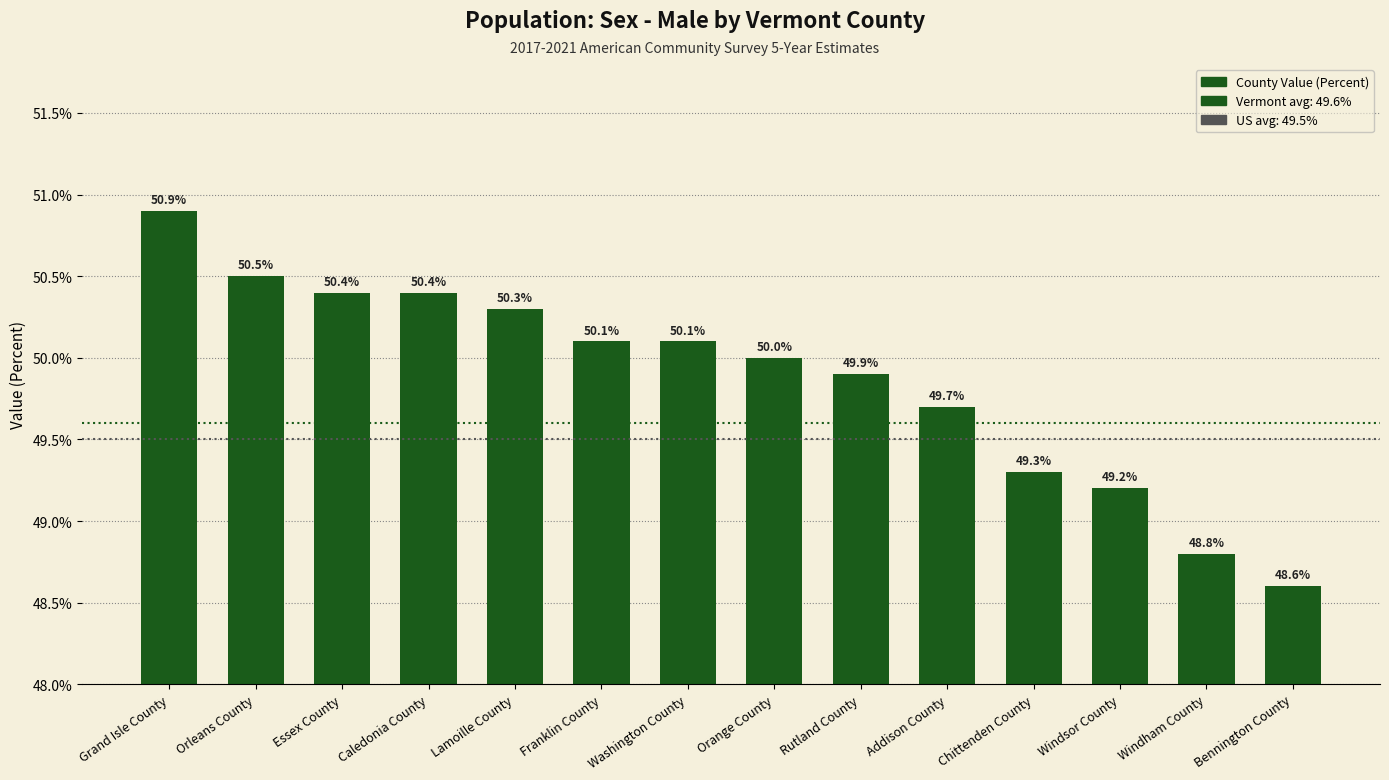

Which has a higher value, Orange County or Rutland County?

Orange County